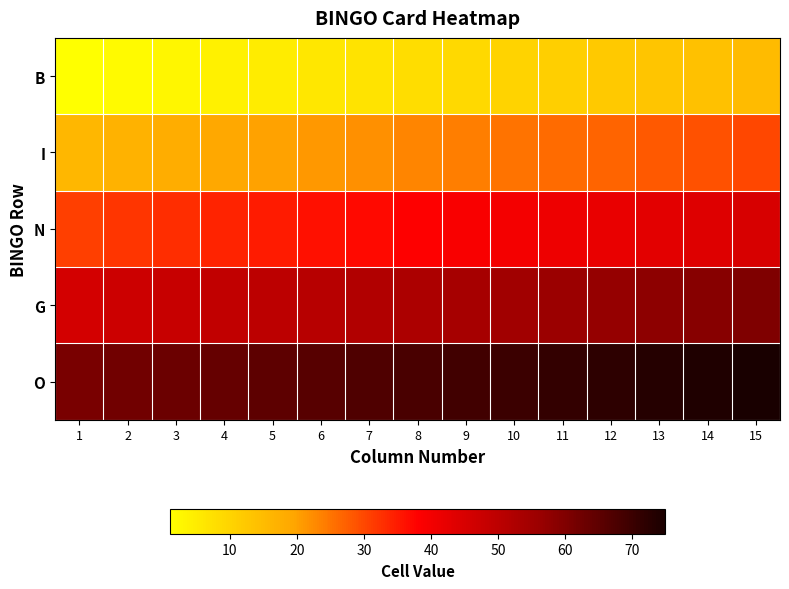

Reading left to right, what are all the values shown in this chart?

B: 1=1	2=2	3=3	4=4	5=5	6=6	7=7	8=8	9=9	10=10	11=11	12=12	13=13	14=14	15=15
I: 1=16	2=17	3=18	4=19	5=20	6=21	7=22	8=23	9=24	10=25	11=26	12=27	13=28	14=29	15=30
N: 1=31	2=32	3=33	4=34	5=35	6=36	7=37	8=38	9=39	10=40	11=41	12=42	13=43	14=44	15=45
G: 1=46	2=47	3=48	4=49	5=50	6=51	7=52	8=53	9=54	10=55	11=56	12=57	13=58	14=59	15=60
O: 1=61	2=62	3=63	4=64	5=65	6=66	7=67	8=68	9=69	10=70	11=71	12=72	13=73	14=74	15=75